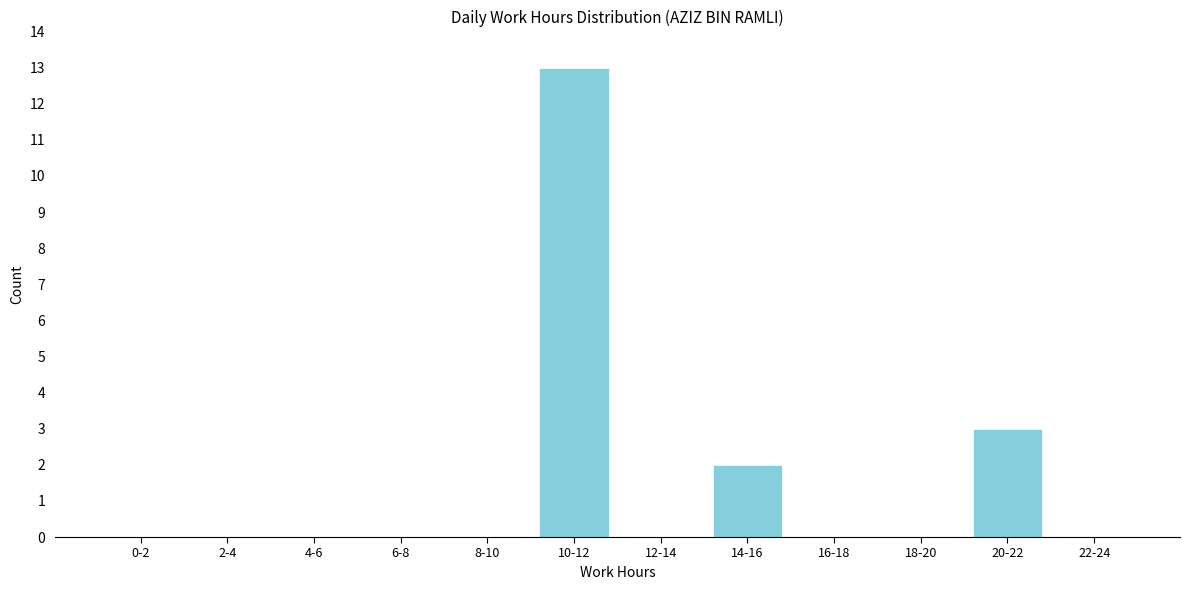

Reading left to right, extract all data points from this chart.

0-2=0	2-4=0	4-6=0	6-8=0	8-10=0	10-12=13	12-14=0	14-16=2	16-18=0	18-20=0	20-22=3	22-24=0